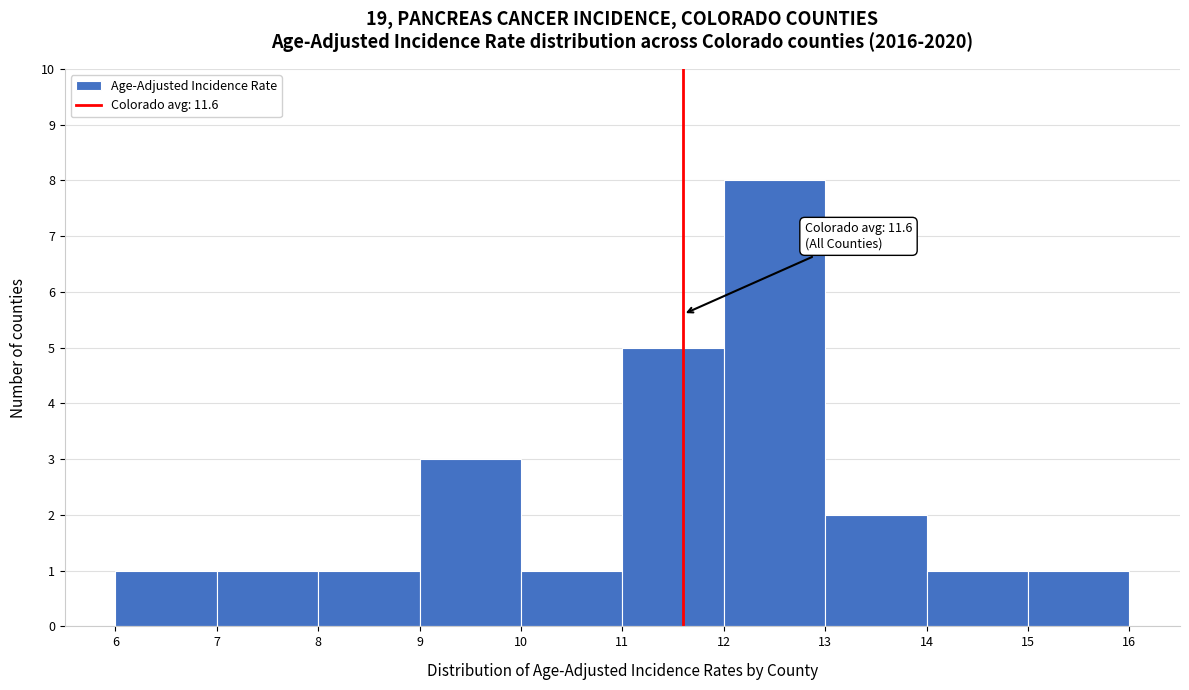

Over which range of the x-axis is the bar tallest?

12 to 13